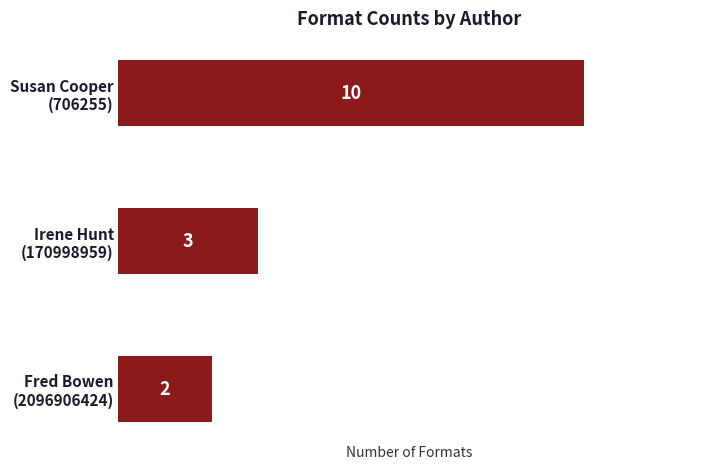

Rank the categories by value from lowest to highest.

Fred Bowen
(2096906424), Irene Hunt
(170998959), Susan Cooper
(706255)